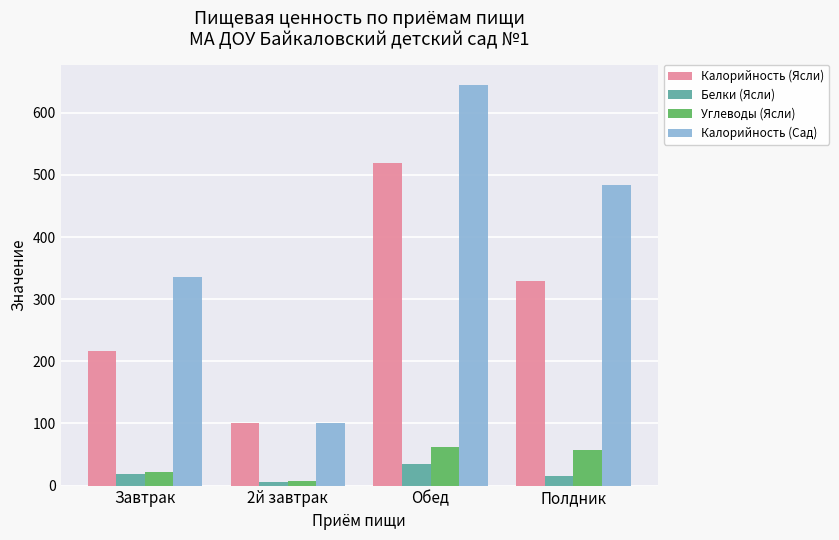

At which category is the sum across all series the highest?

Обед